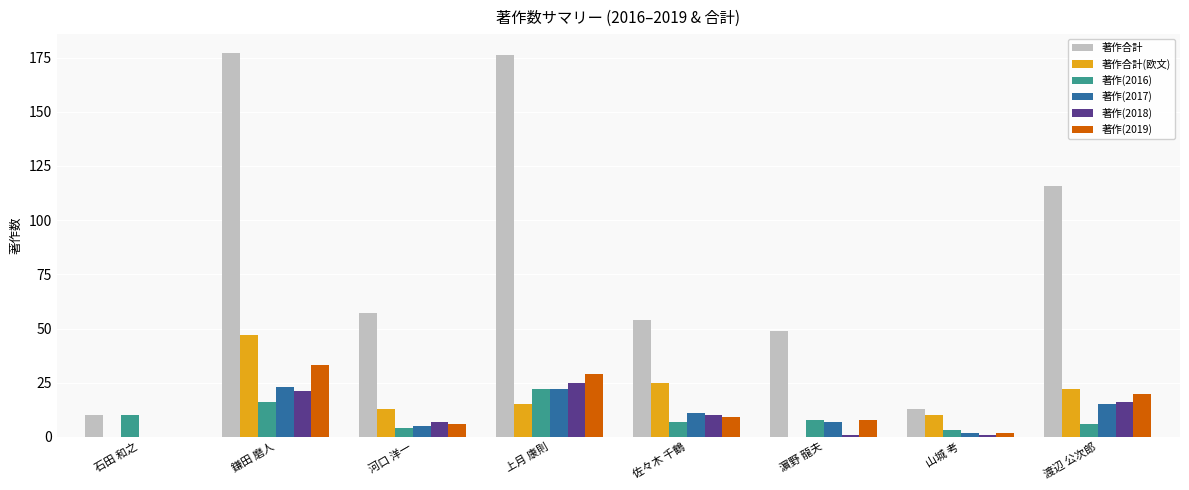

What are all the series names shown in the legend?

著作合計, 著作合計(欧文), 著作(2016), 著作(2017), 著作(2018), 著作(2019)